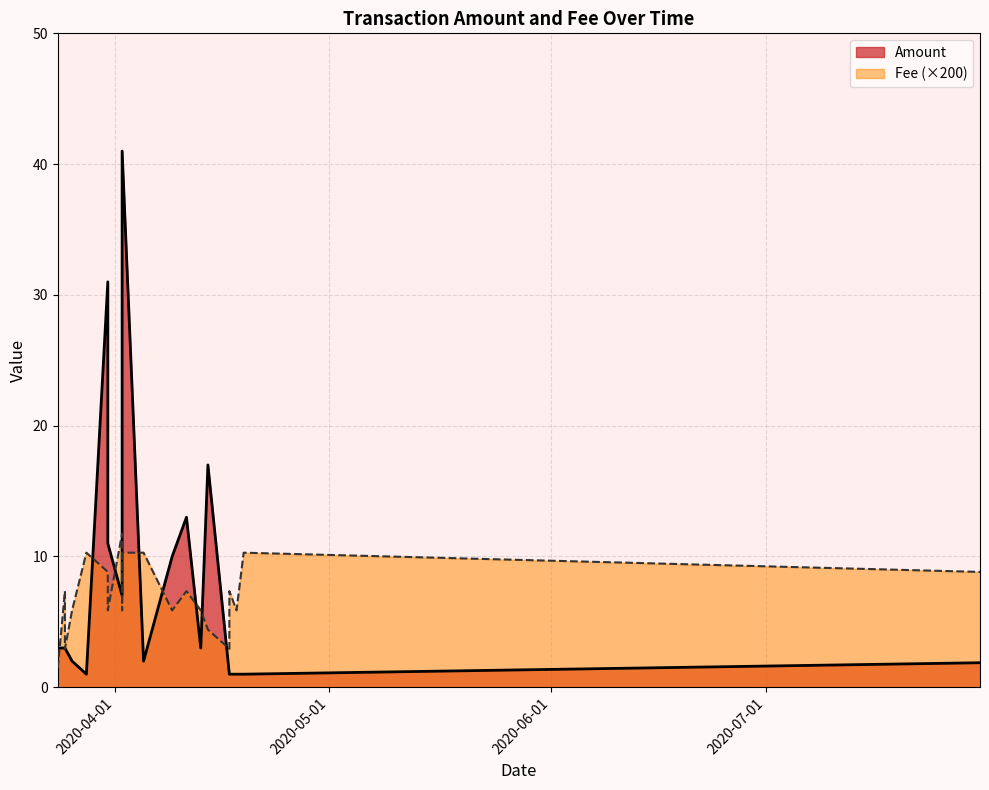

How many interior local valleys does the Fee series have?

6